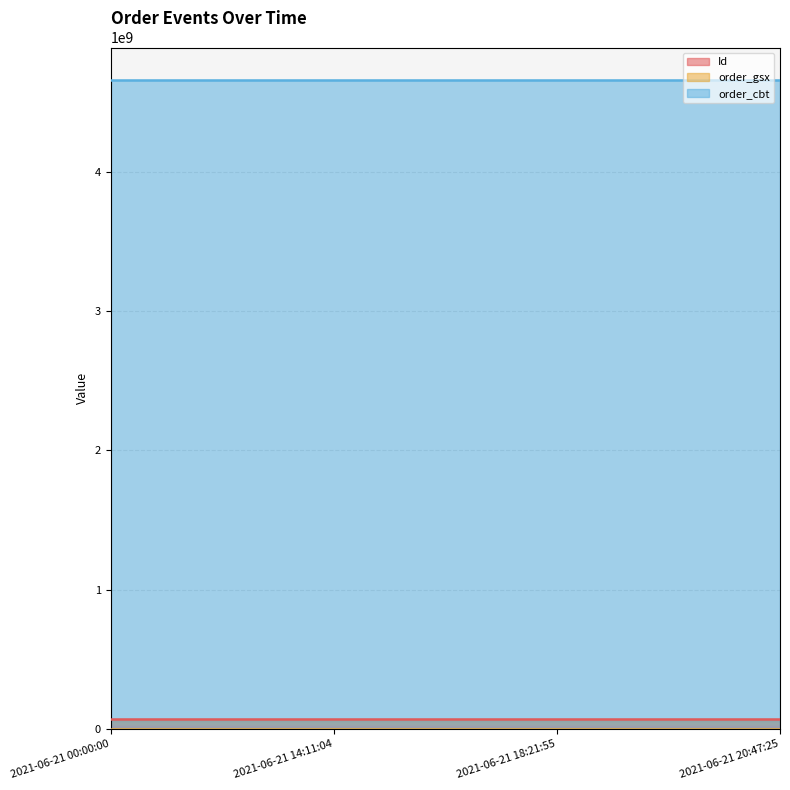

List the labels in order of order_cbt value, largest first.

2021-06-21 00:00:00, 2021-06-21 14:11:04, 2021-06-21 18:21:55, 2021-06-21 20:47:25